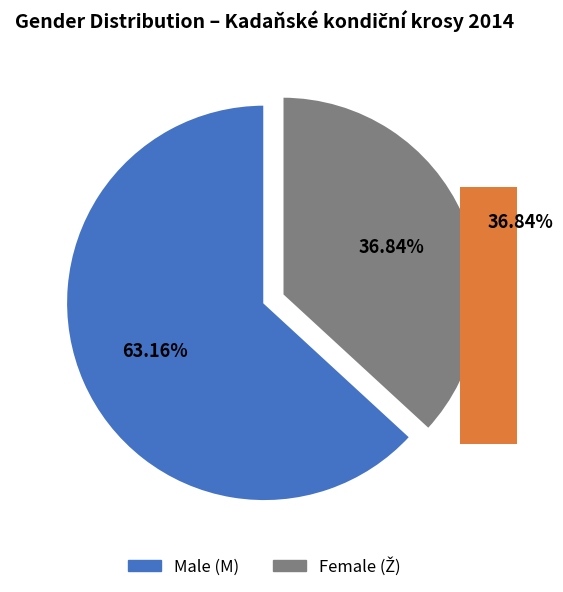

True or false: M accounts for 63% of the total.

True